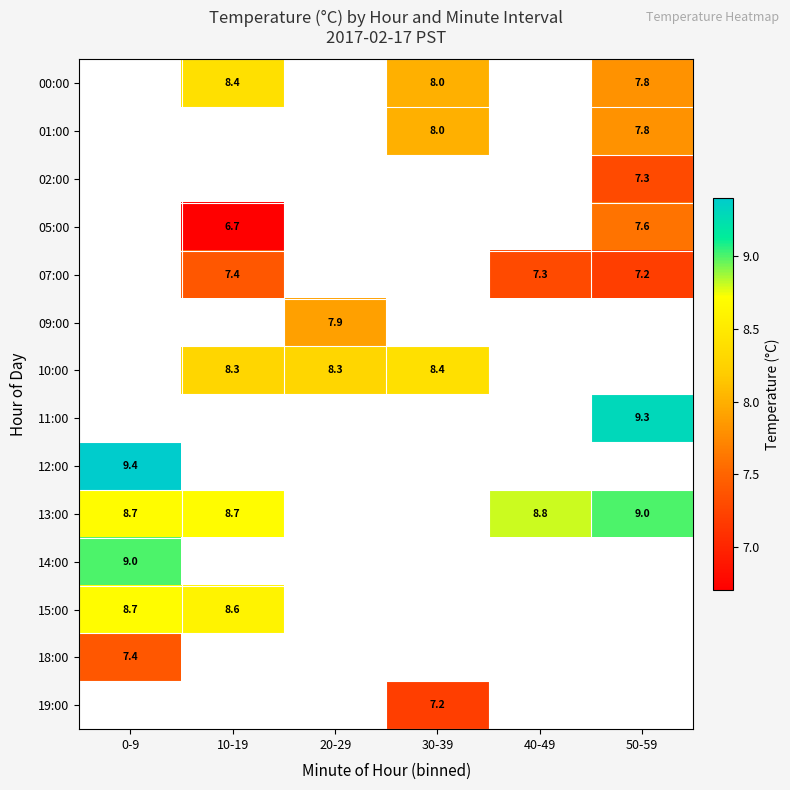

The 11:00 series shows 6.5 at 50-59. True or false?

False